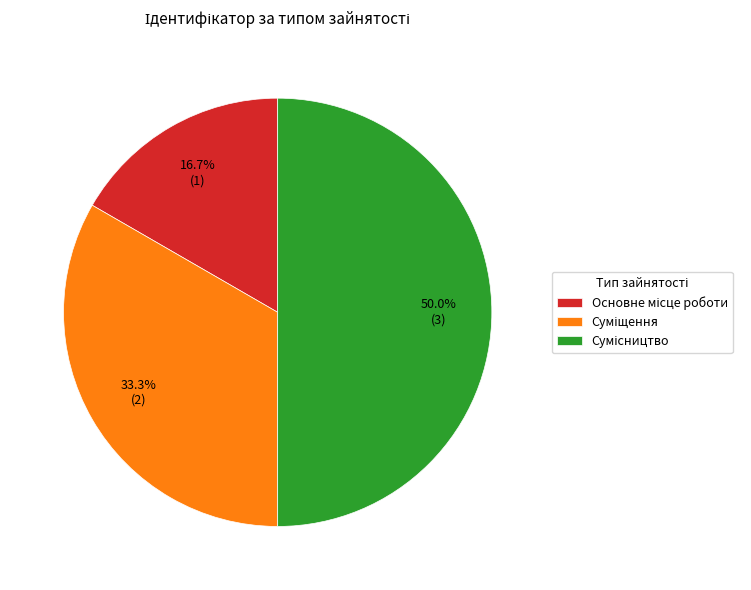

How many slices are in this pie chart?

3